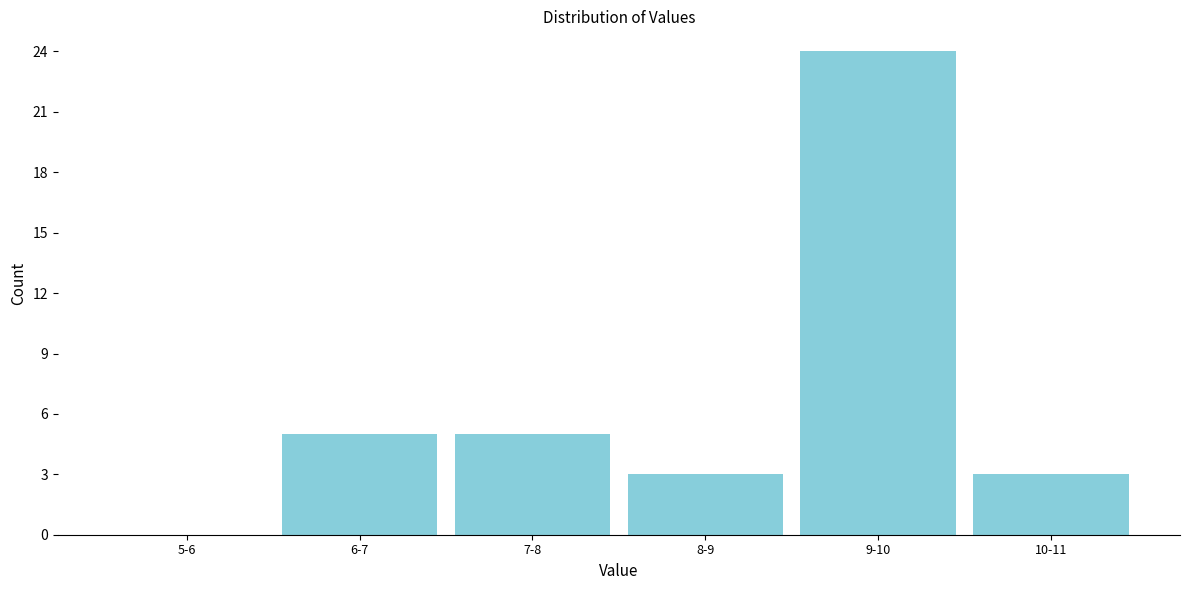

Reading right to left, transcribe all the data shown in this chart.

10-11=3	9-10=24	8-9=3	7-8=5	6-7=5	5-6=0